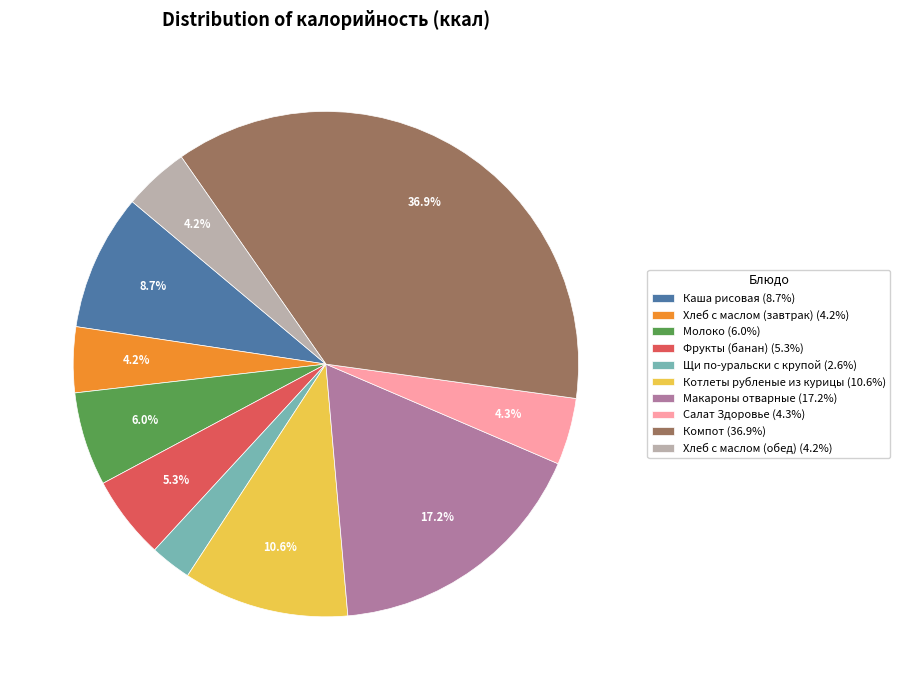

Count the number of slices in the pie.

10